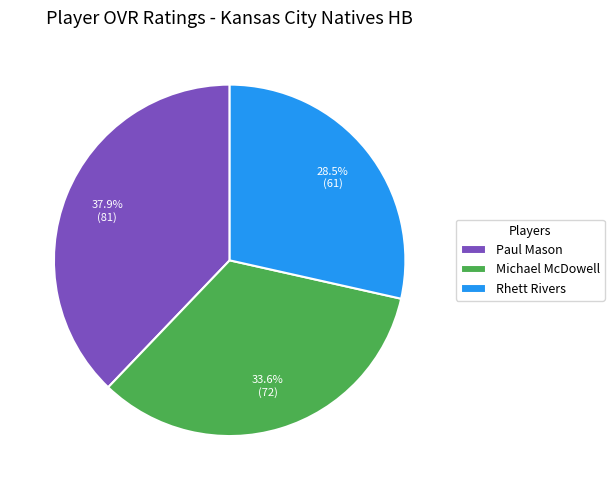

Is it true that Paul Mason is 38% of the pie?

True